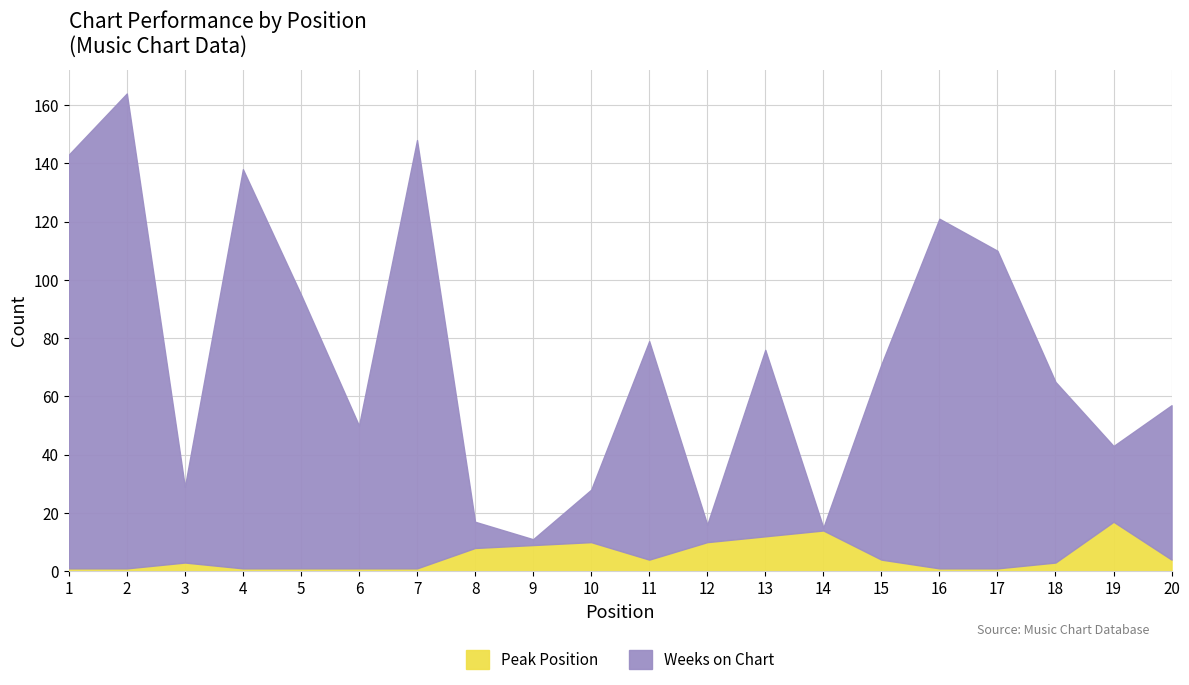

True or false: Weeks on Chart and Peak Position cross at least once.

False